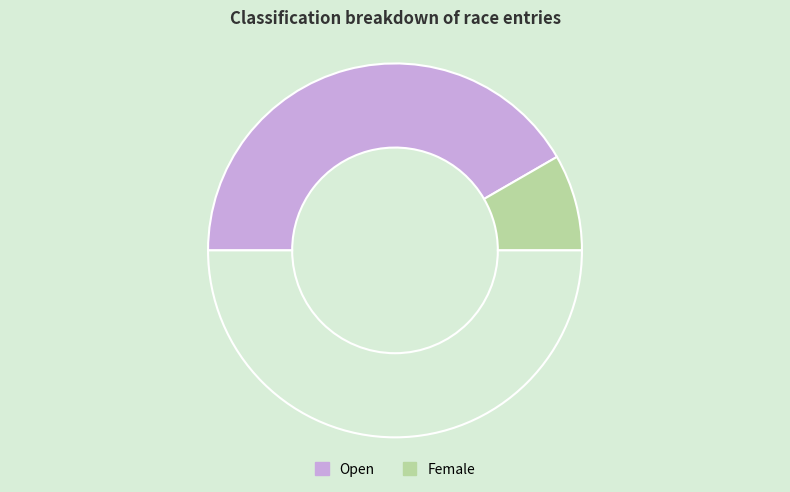

Which slice is the largest?

Open